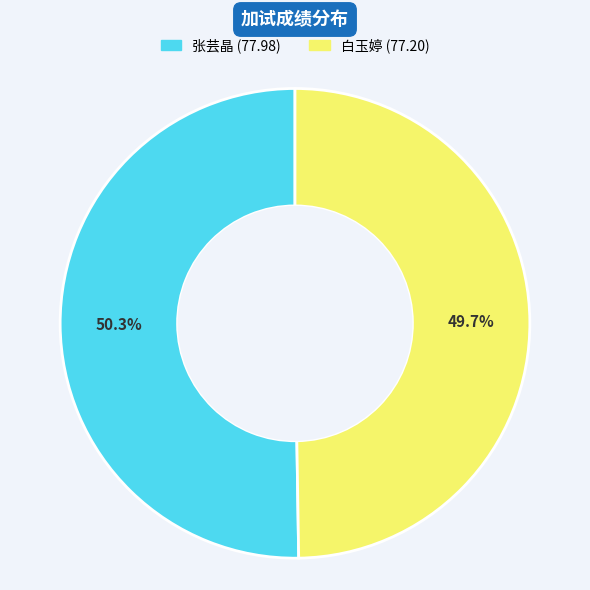

Which category has the biggest portion of the pie?

张芸晶